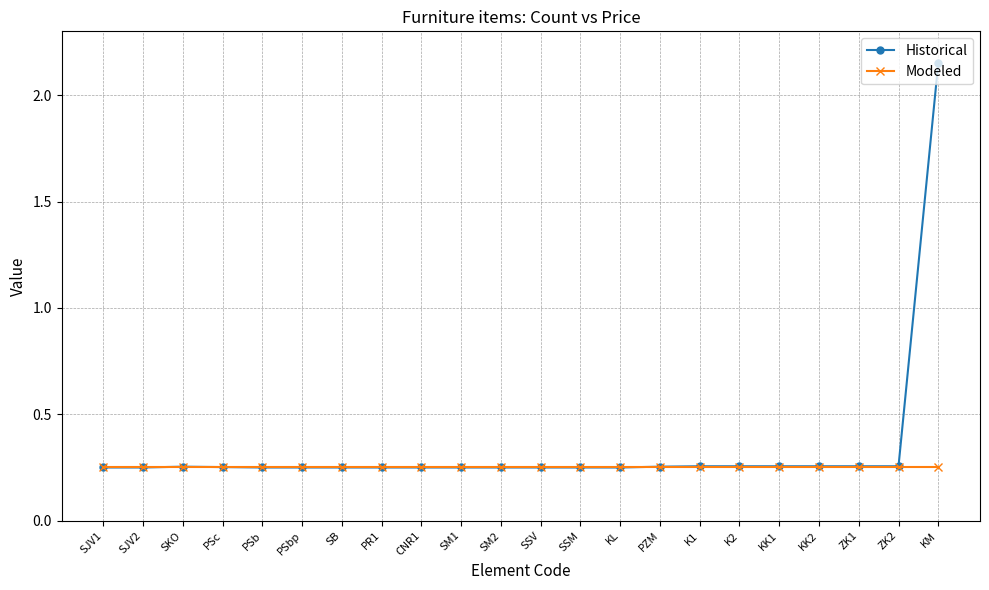

What position from the left is K2?

17